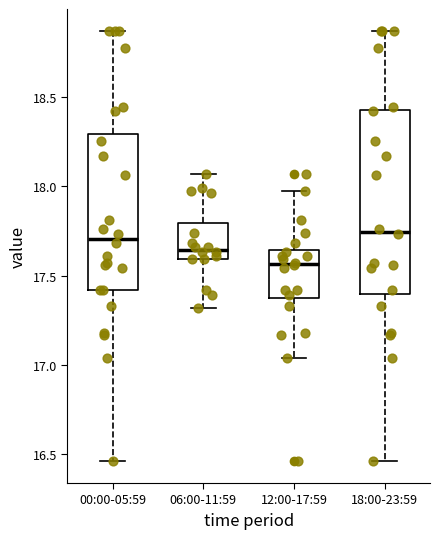

Reading left to right, read every box against the y-axis: the position of its median line, the range the box covers, and the ends of its whiskers. The values are not printed on the chart, so give them approximately, as read against the axis.

00:00-05:59: median 17.70, box 17.40 to 18.30, whiskers 16.45 to 18.85
06:00-11:59: median 17.65, box 17.60 to 17.80, whiskers 17.30 to 18.05
12:00-17:59: median 17.55, box 17.40 to 17.65, whiskers 17.05 to 17.95
18:00-23:59: median 17.75, box 17.40 to 18.45, whiskers 16.45 to 18.85